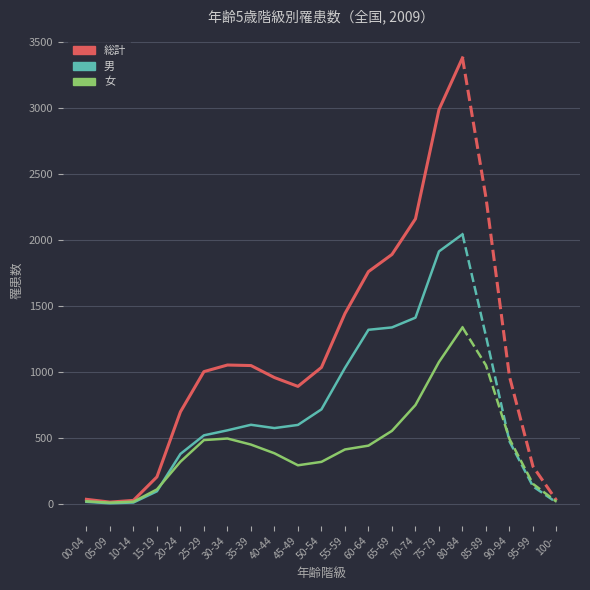

What are all the series names shown in the legend?

総計, 男, 女